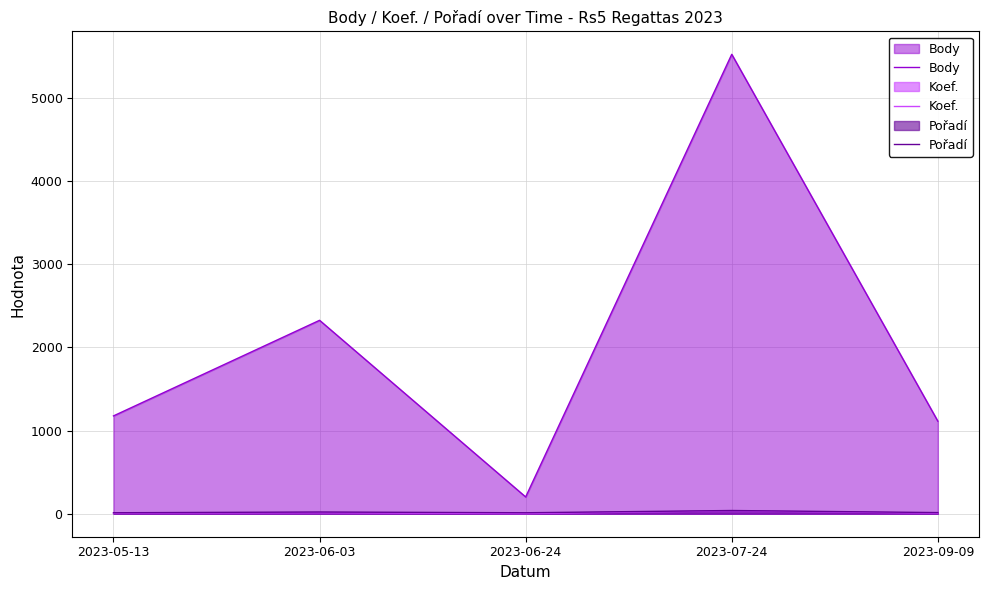

What is the difference between the maximum and minimum values in the Body series?

5320